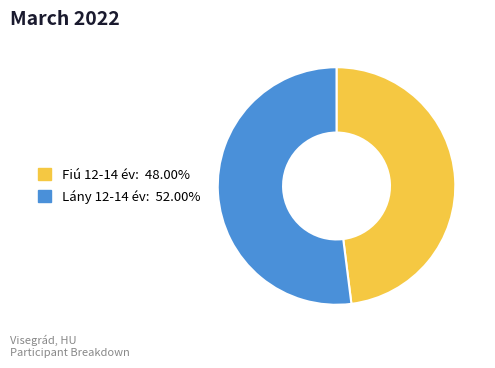

Is there a majority slice in this chart?

Yes